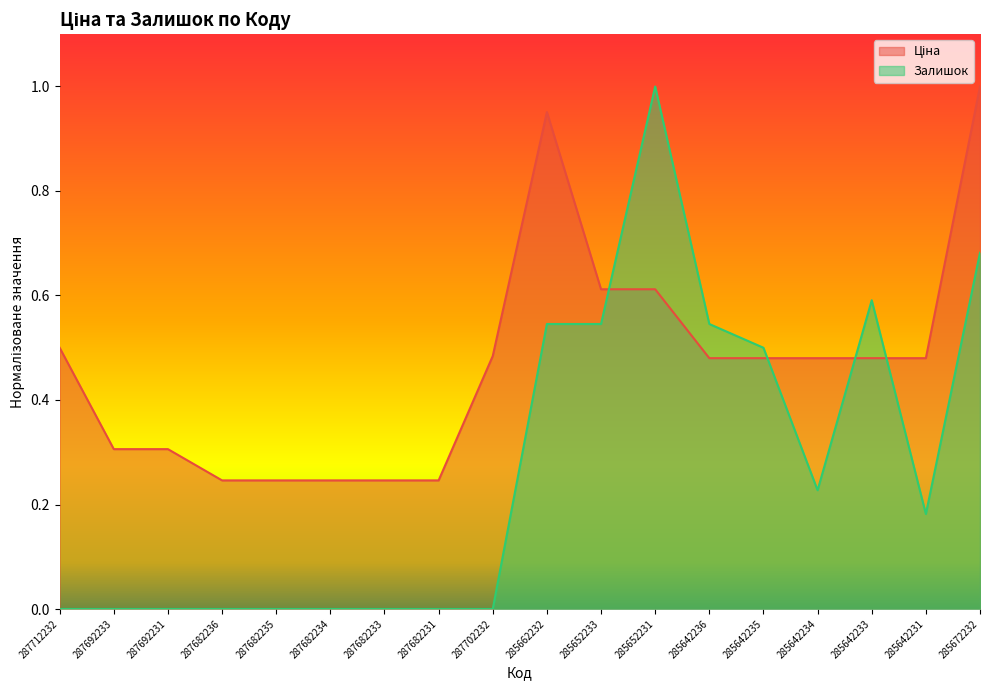

How many lines are shown in the chart?

2